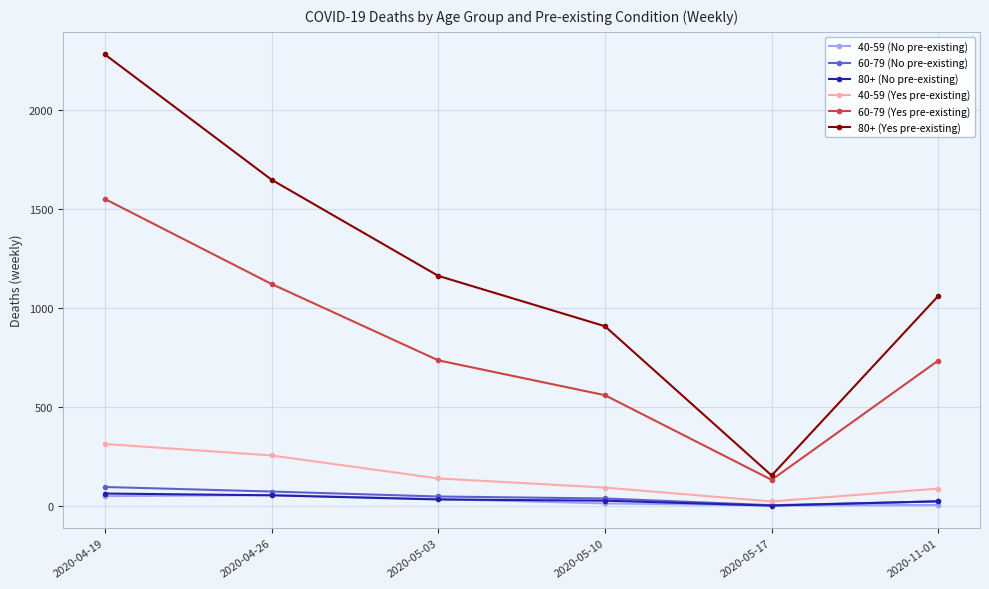

In 40-59 (No pre-existing), how many points are higher than both neighbors (excluding endpoints)?

1